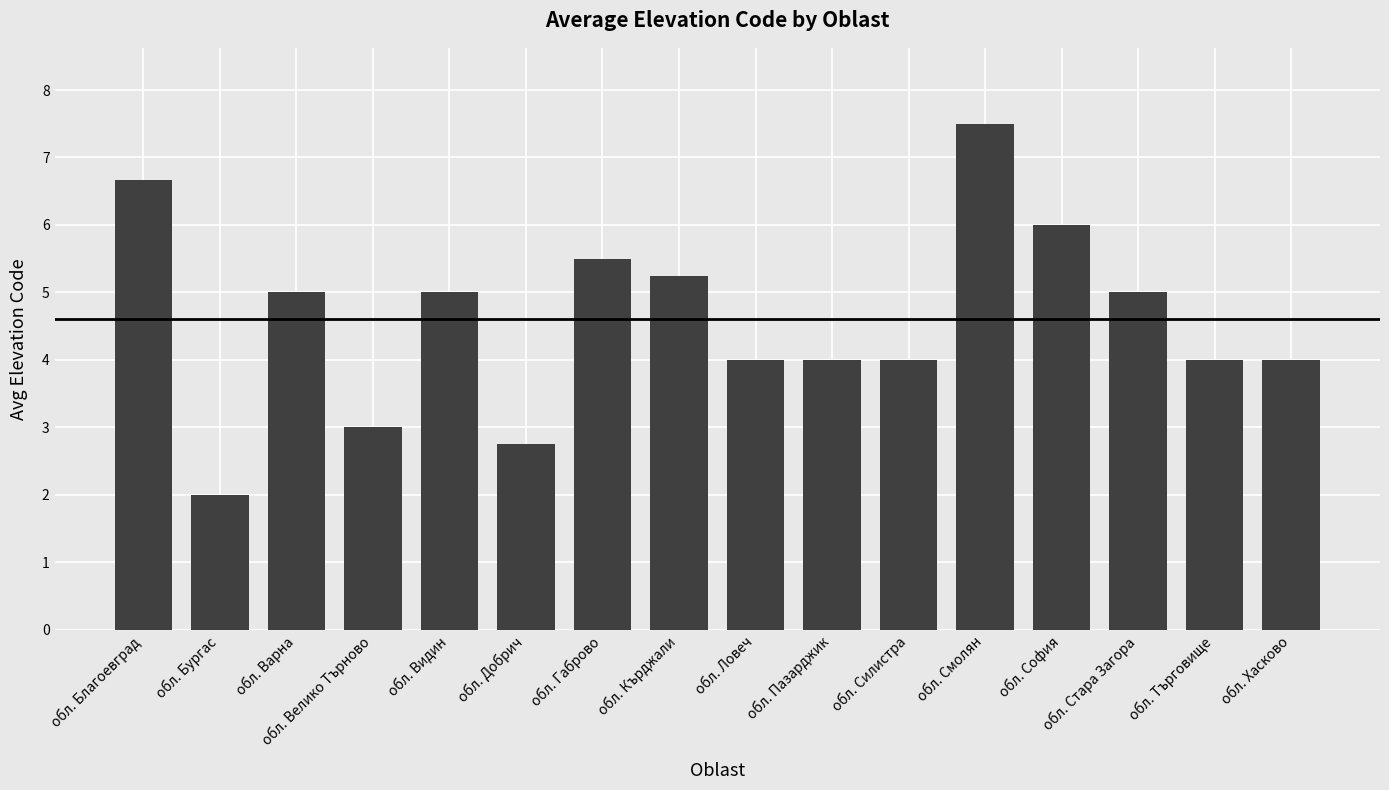

Is it true that the value at обл. Силистра is 4.0?

True